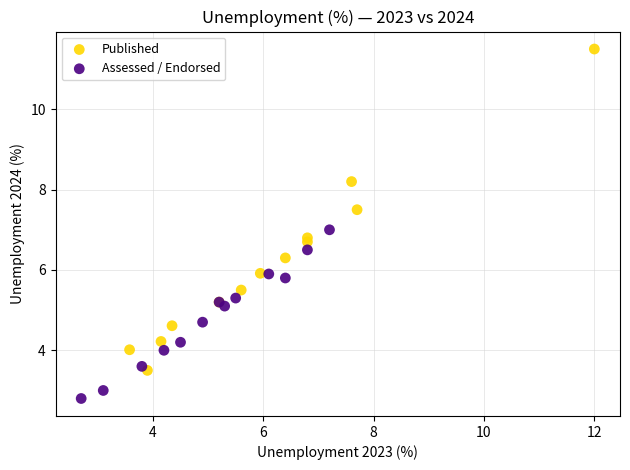

Which series reaches the maximum Y coordinate?

Published